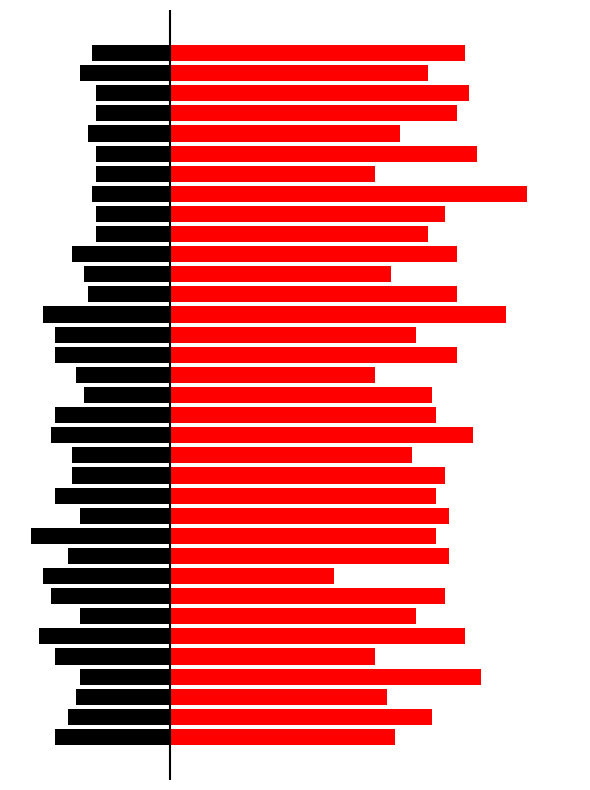

Which series changed the most between 21 and 22?

Pain (red)